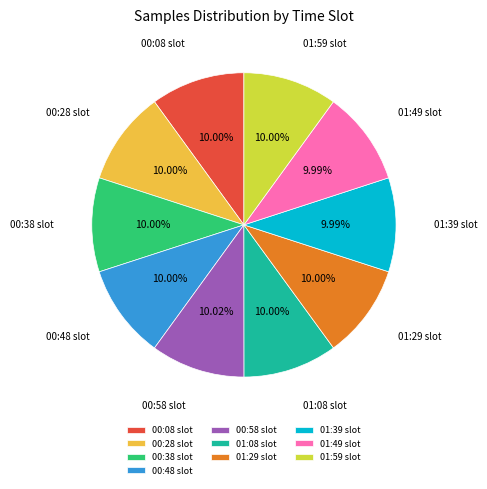

How many segments does this pie chart have?

10